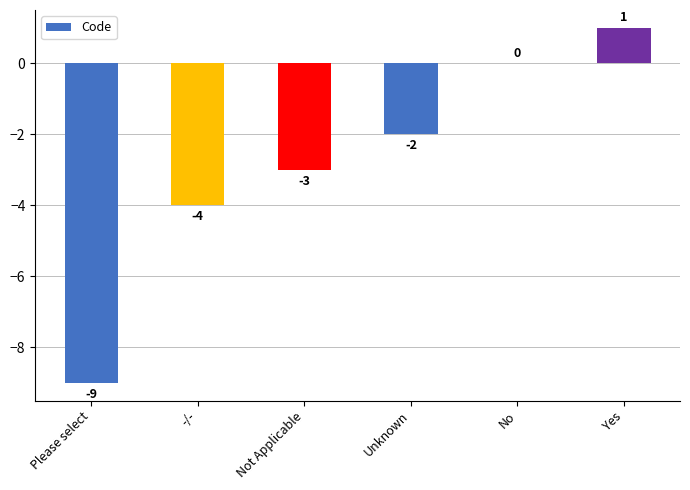

How many categories are shown in the chart?

6